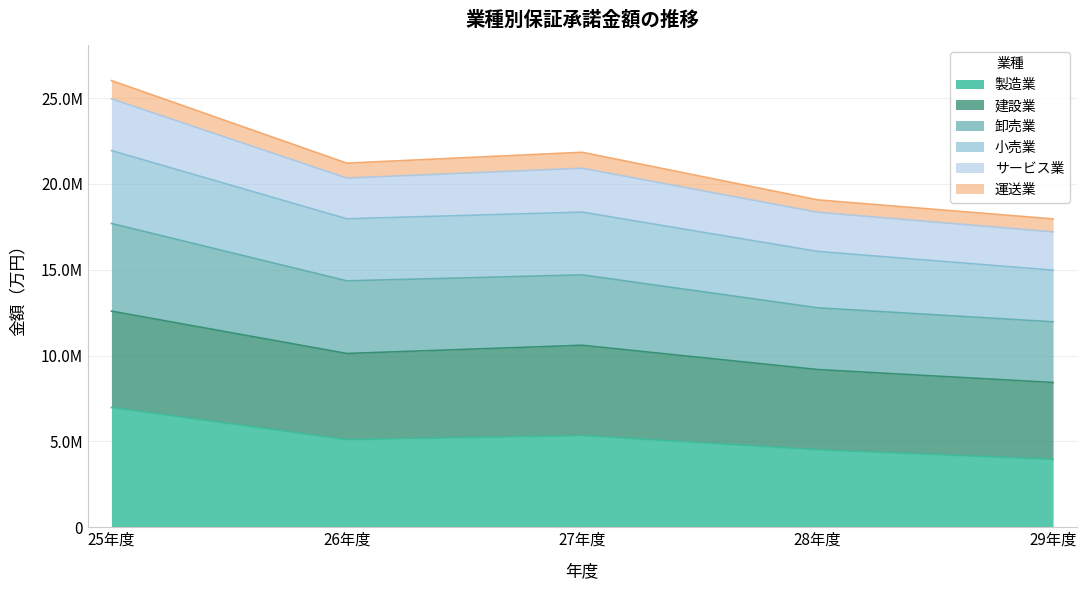

True or false: 建設業 and 小売業 intersect in this chart.

False